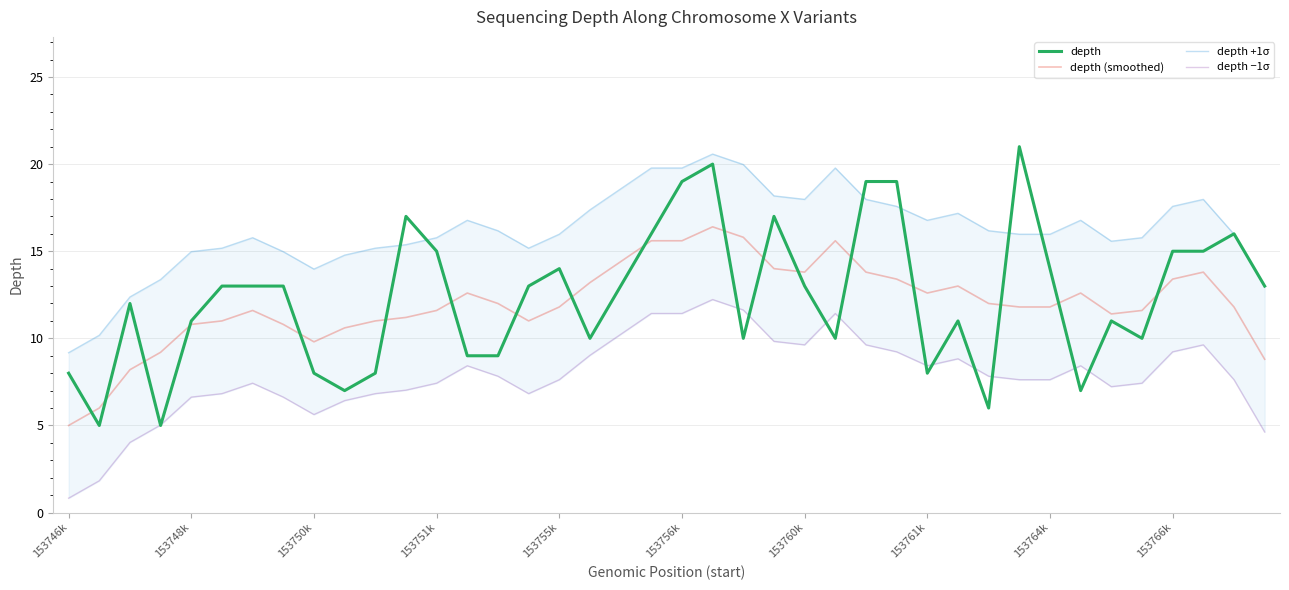

Which category has the lowest value in the depth (smoothed) series?

153746k